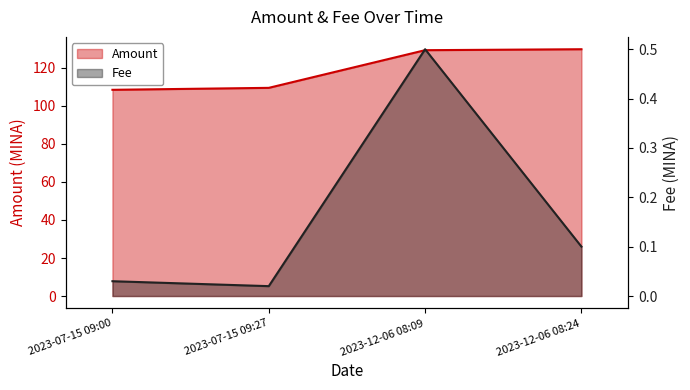

Is the value of Fee at 2023-07-15 09:27 greater than the value of Amount at 2023-07-15 09:27?

No